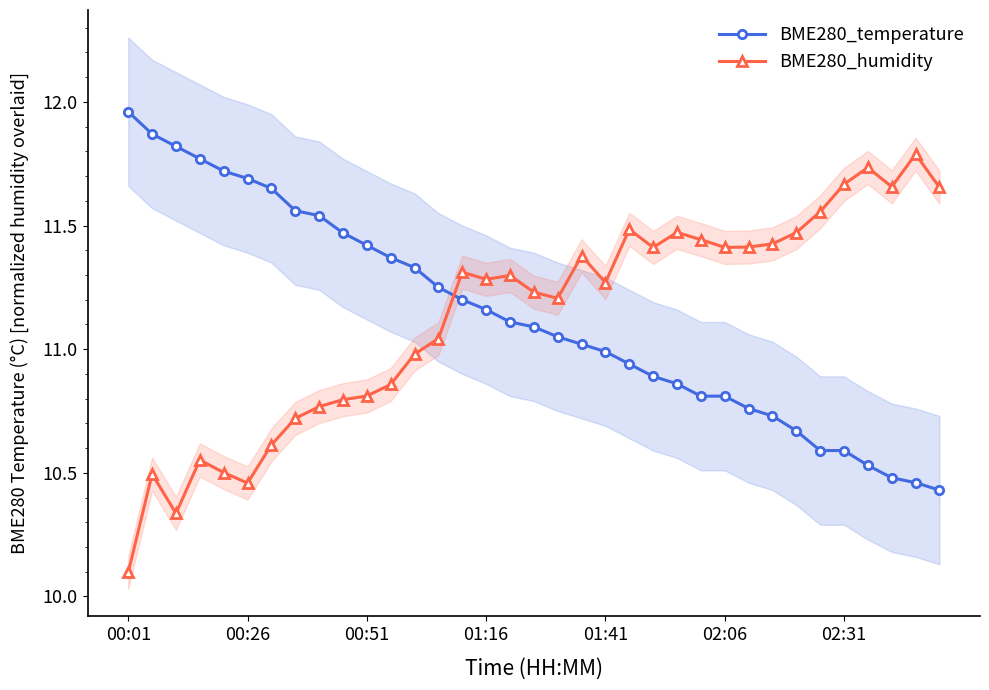

What is the difference between the highest and lowest values at 16?

0.2